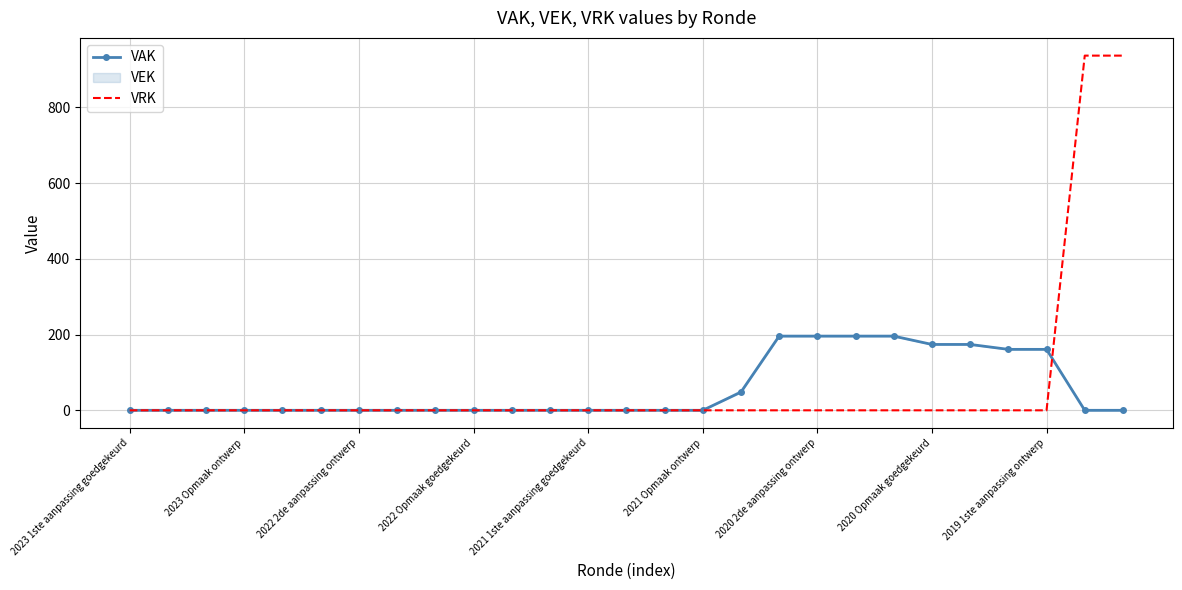

Is it true that VRK equals 0 at 14?

True